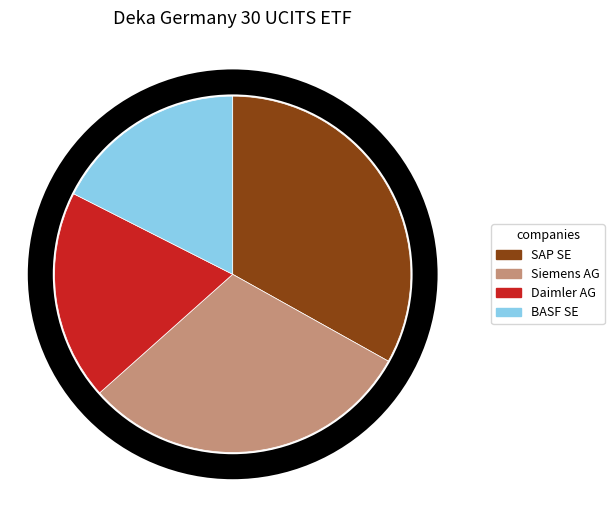

Do Siemens AG and Daimler AG together represent more than half of the pie?

No